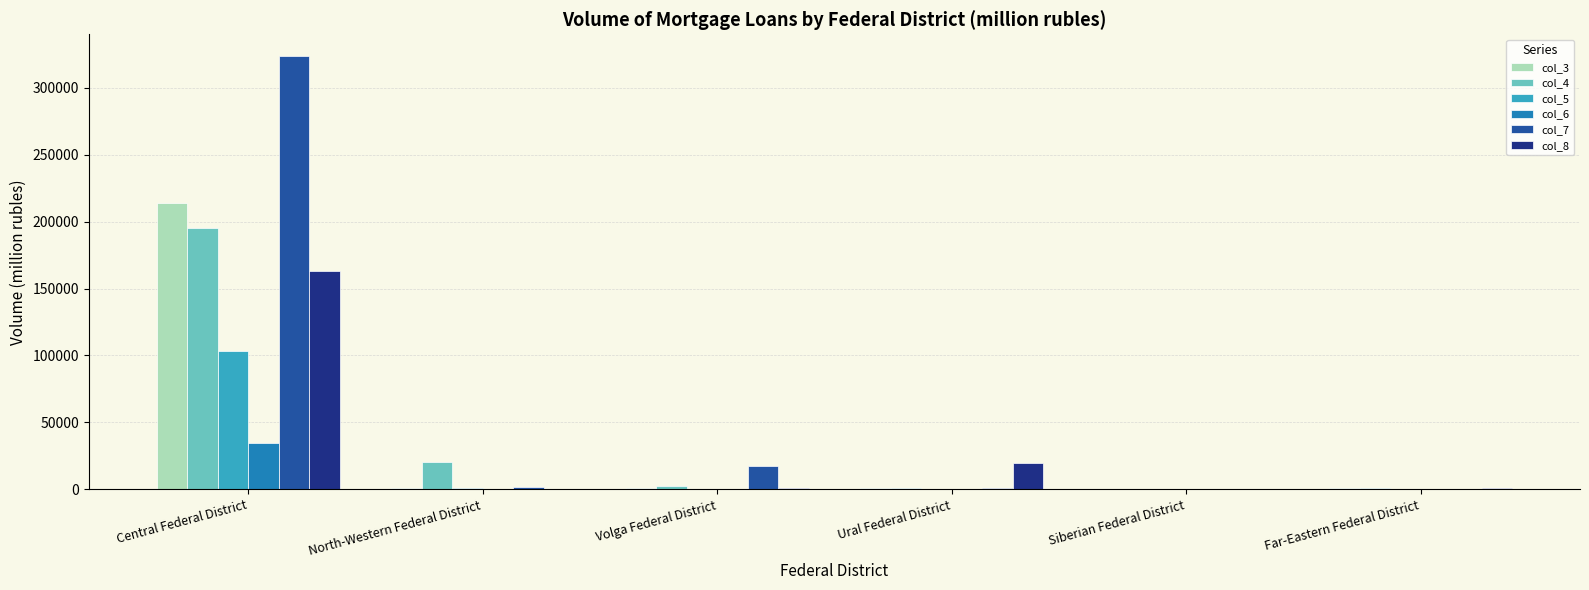

Which series has the largest total across all categories?

col_7